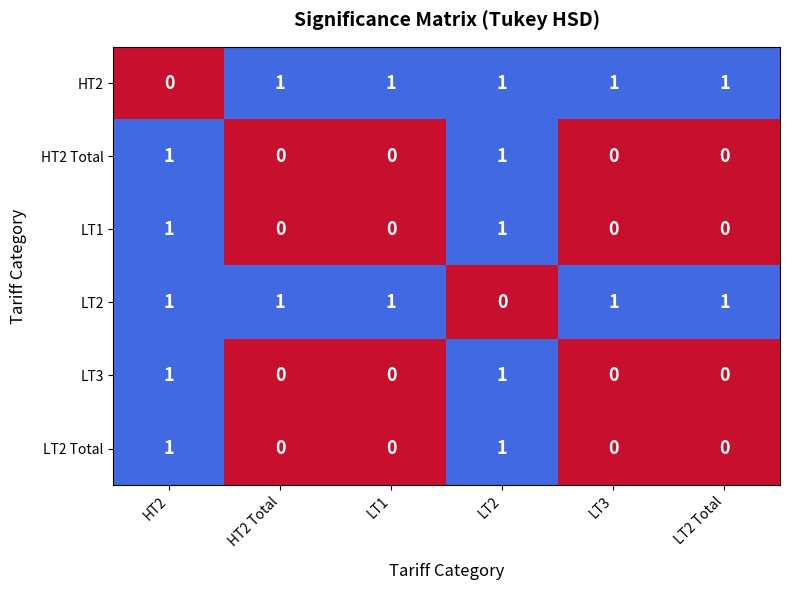

Which category has the lowest value in the HT2 series?

HT2